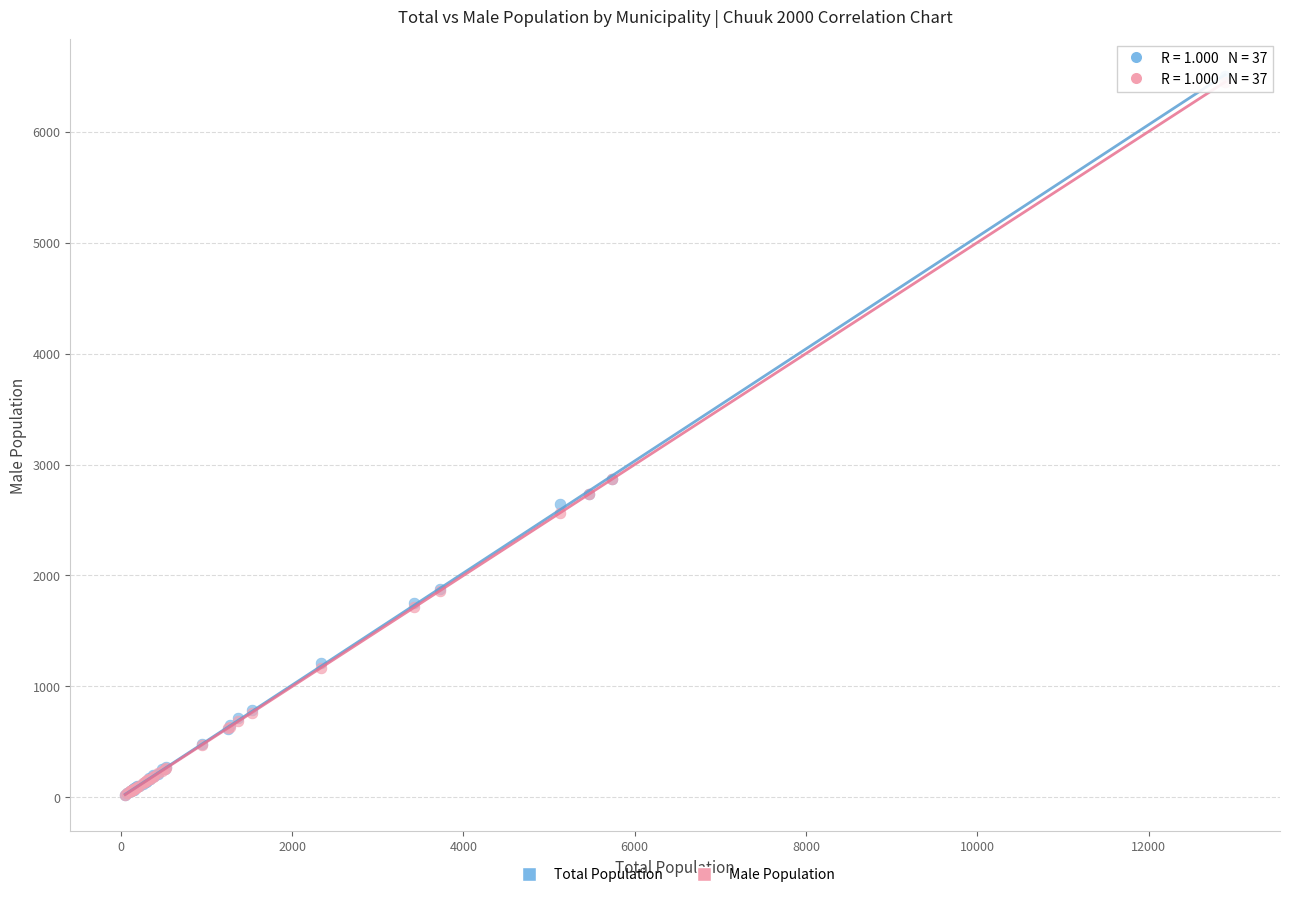

Which series reaches the maximum Y coordinate?

Total Population